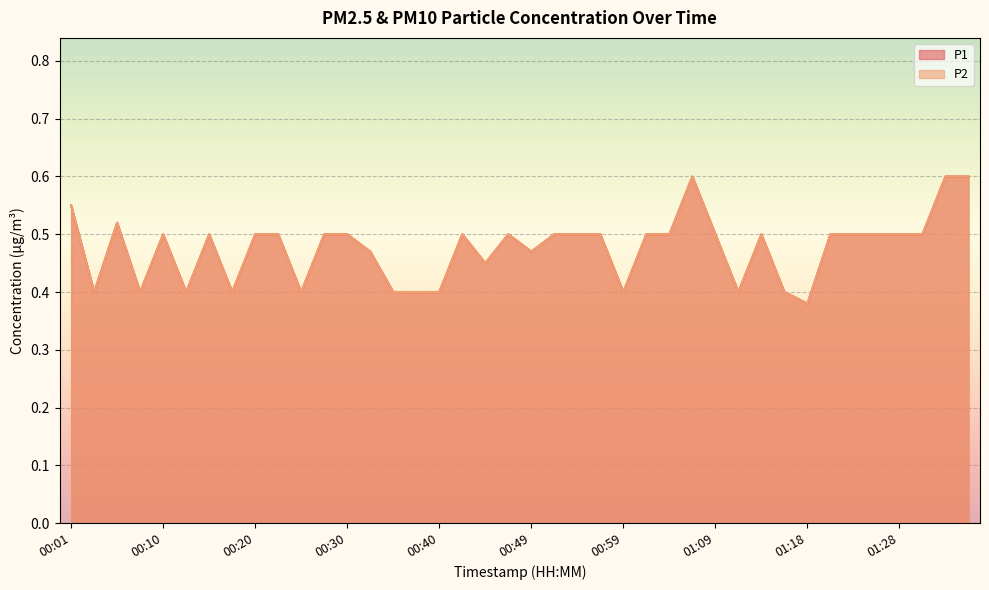

At which label does P1 reach its peak?

01:06